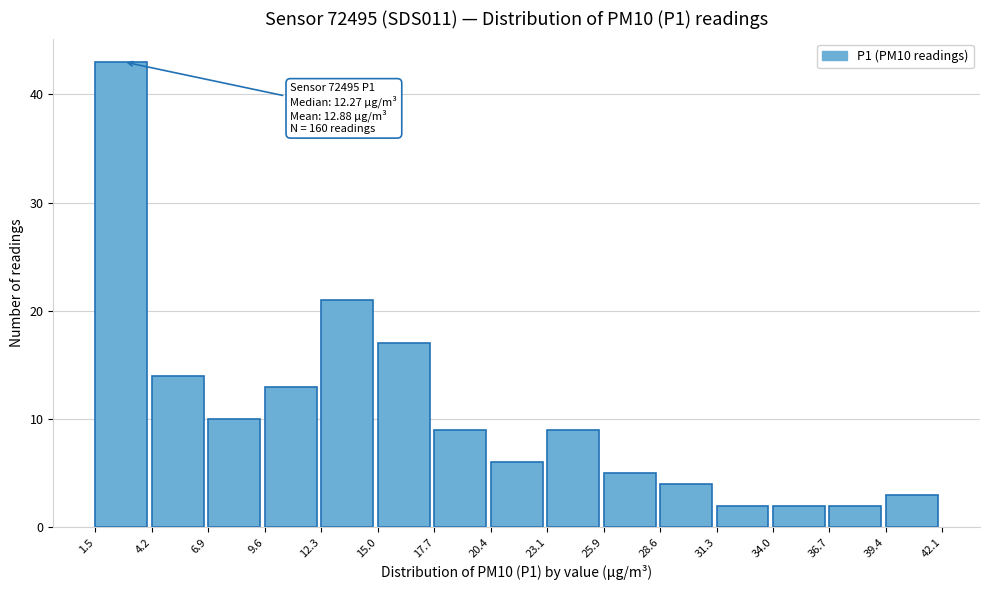

Over which range of the x-axis is the bar tallest?

1.5 to 4.2